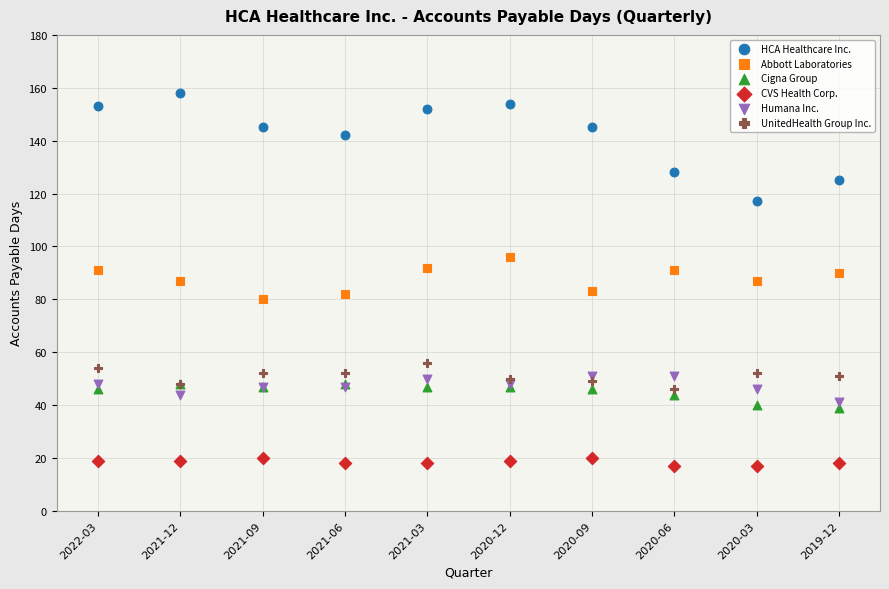

Which series contains the highest Y value?

HCA Healthcare Inc.